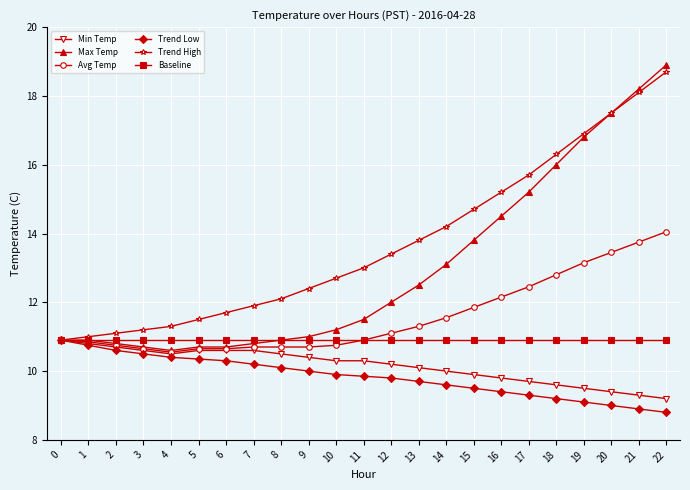

What is the average value of the Max Temp series?

13.0